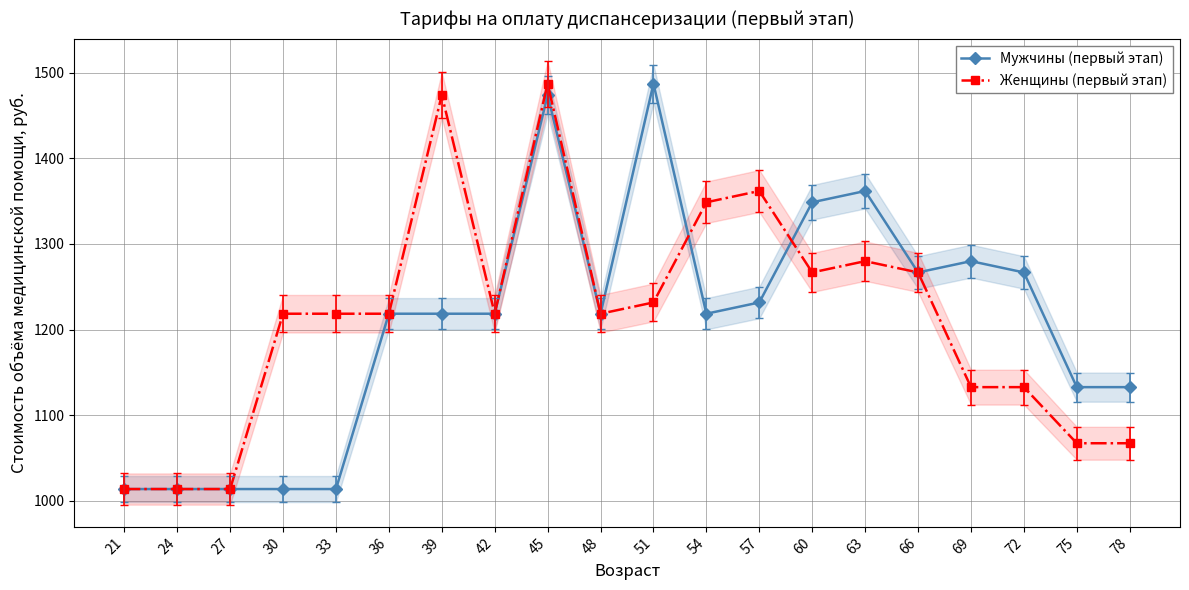

Does the chart display data point markers on the line(s)?

Yes